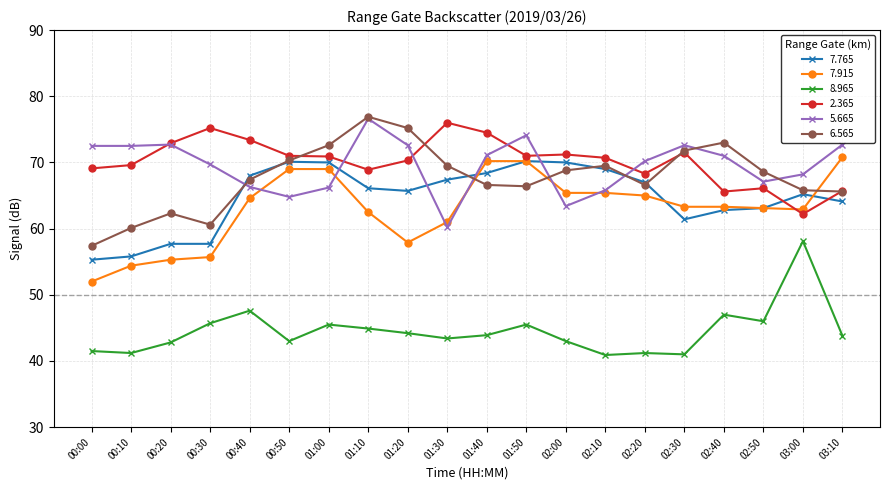

How many lines are shown in the chart?

6